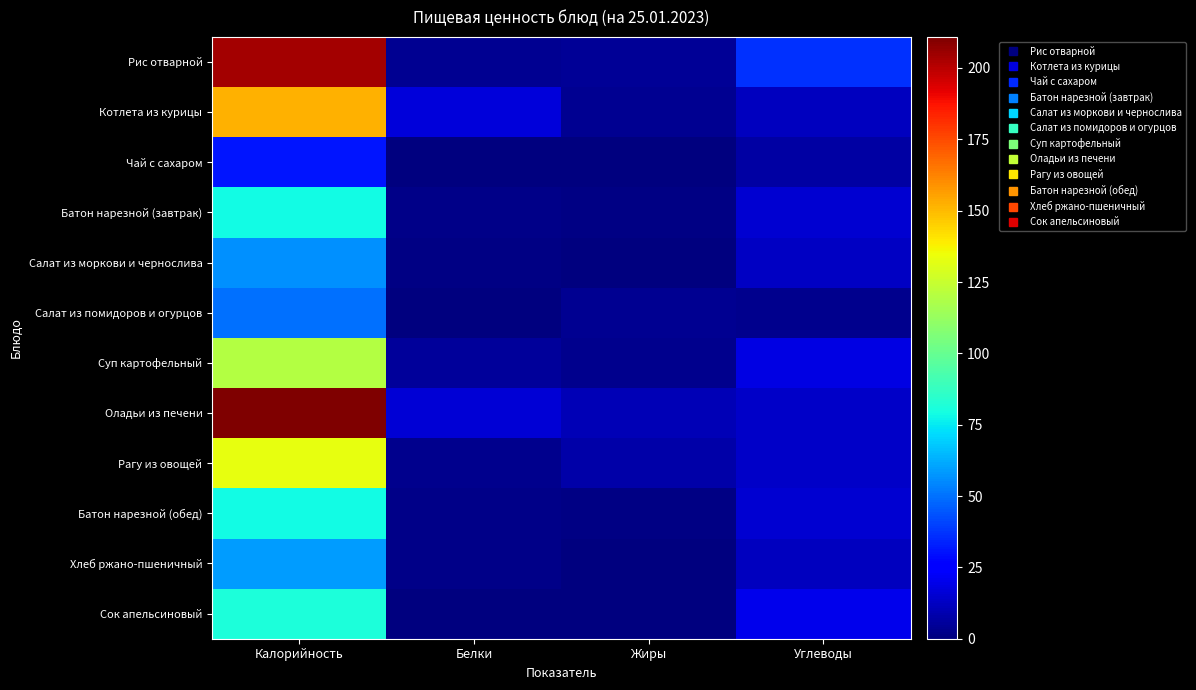

Reading right to left, extract all data points from this chart.

Рис отварной: Углеводы=36.4	Жиры=4.8	Белки=3.6	Калорийность=203.5
Котлета из курицы: Углеводы=12.0	Жиры=3.9	Белки=17.2	Калорийность=151.8
Чай с сахаром: Углеводы=7.3	Жиры=0.1	Белки=0.3	Калорийность=30.7
Батон нарезной (завтрак): Углеводы=15.4	Жиры=0.9	Белки=2.3	Калорийность=78.5
Салат из моркови и чернослива: Углеводы=12.9	Жиры=0.2	Белки=0.9	Калорийность=56.8
Салат из помидоров и огурцов: Углеводы=2.5	Жиры=4.1	Белки=0.8	Калорийность=49.9
Суп картофельный: Углеводы=18.5	Жиры=2.8	Белки=5.2	Калорийность=119.6
Оладьи из печени: Углеводы=14.0	Жиры=10.2	Белки=15.7	Калорийность=210.9
Рагу из овощей: Углеводы=13.6	Жиры=7.5	Белки=2.9	Калорийность=133.3
Батон нарезной (обед): Углеводы=15.4	Жиры=0.9	Белки=2.3	Калорийность=78.5
Хлеб ржано-пшеничный: Углеводы=11.9	Жиры=0.4	Белки=2.0	Калорийность=58.7
Сок апельсиновый: Углеводы=19.8	Жиры=0.0	Белки=0.5	Калорийность=81.0